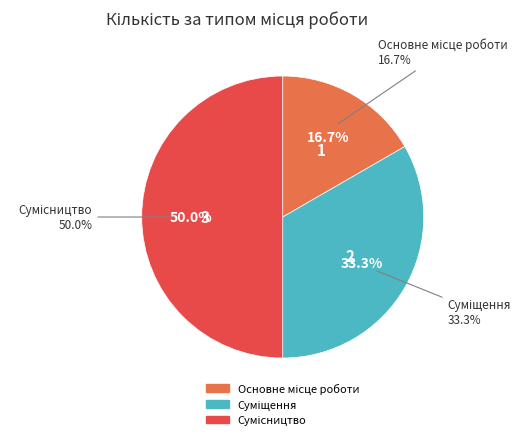

To the nearest percent, what portion does Основне місце роботи represent?

17%